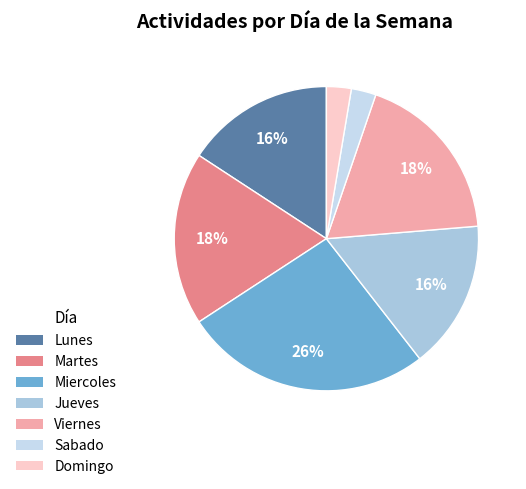

Count the number of slices in the pie.

7